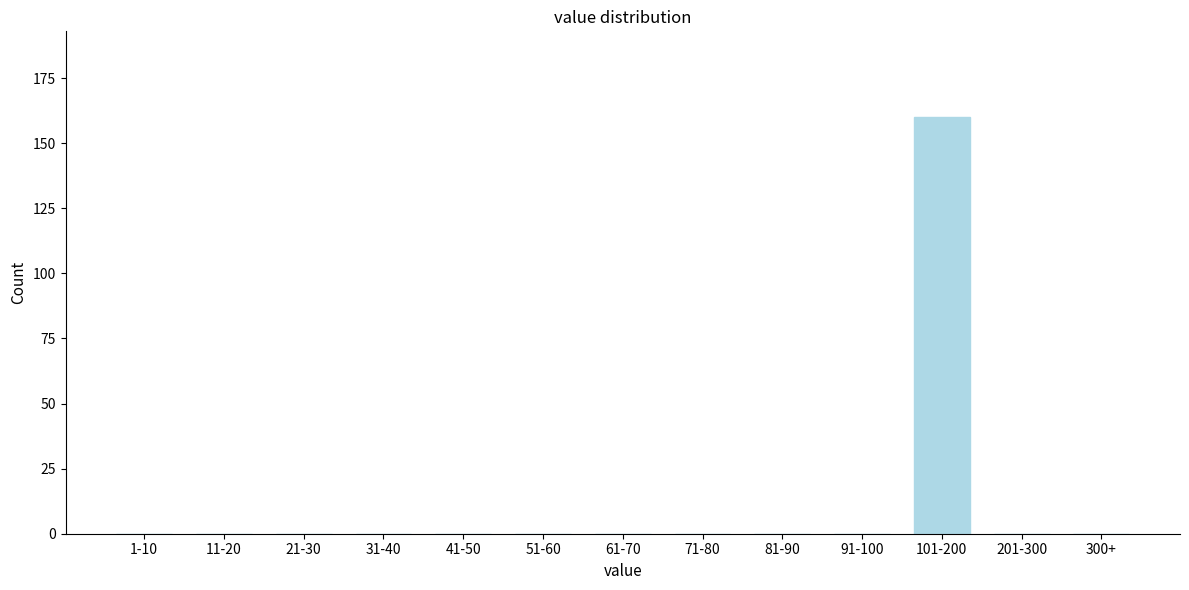

Reading left to right, extract all data points from this chart.

1-10=0	11-20=0	21-30=0	31-40=0	41-50=0	51-60=0	61-70=0	71-80=0	81-90=0	91-100=0	101-200=160	201-300=0	300+=0